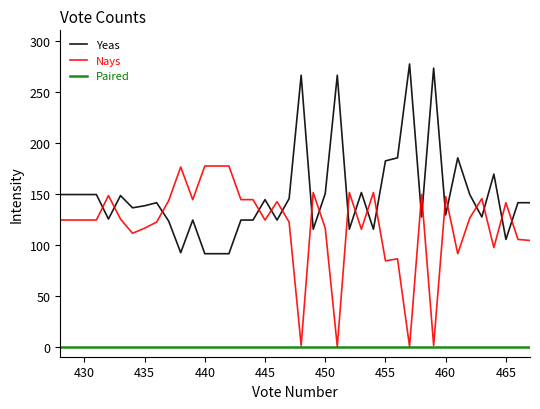

Is it true that Nays equals 167 at 435?

False